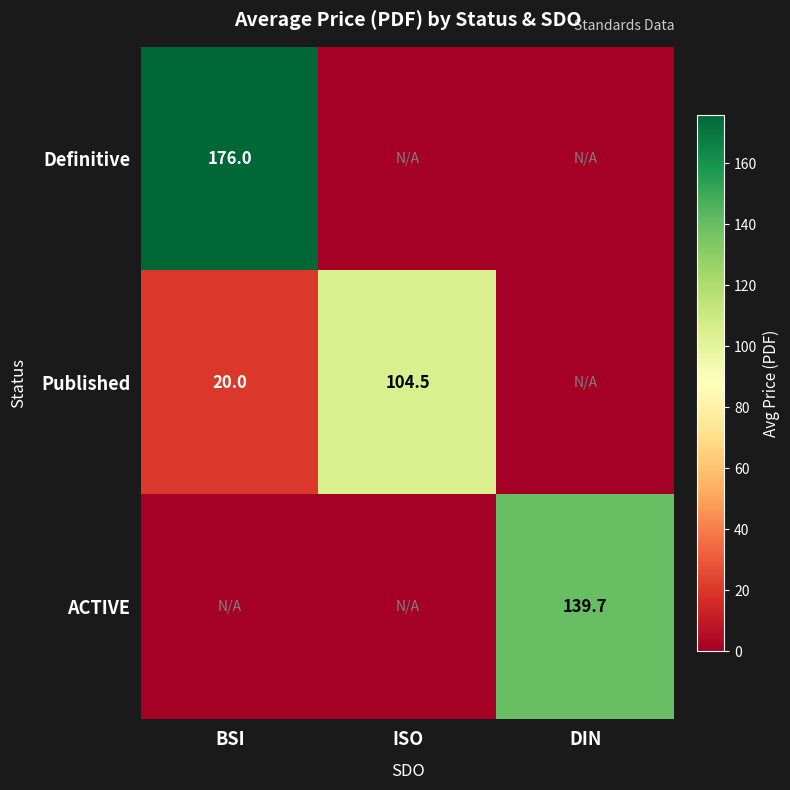

The value of Definitive at BSI is 115.6. True or false?

False